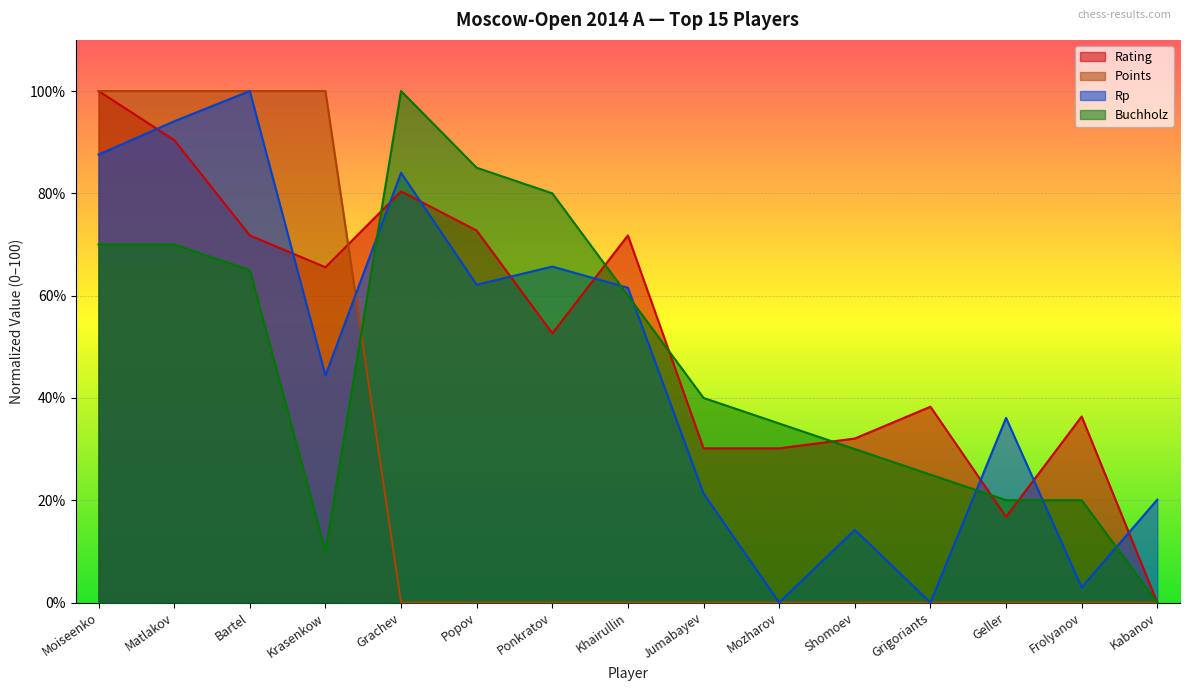

Is it true that Rp equals 0.0 at Grigoriants?

True